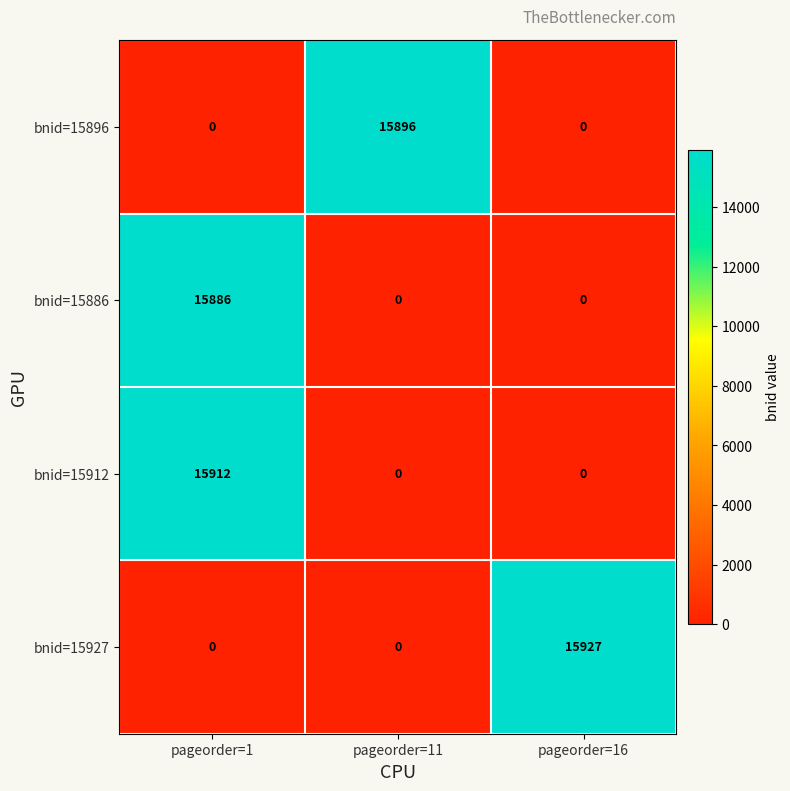

What is the maximum value shown in the chart?

15927